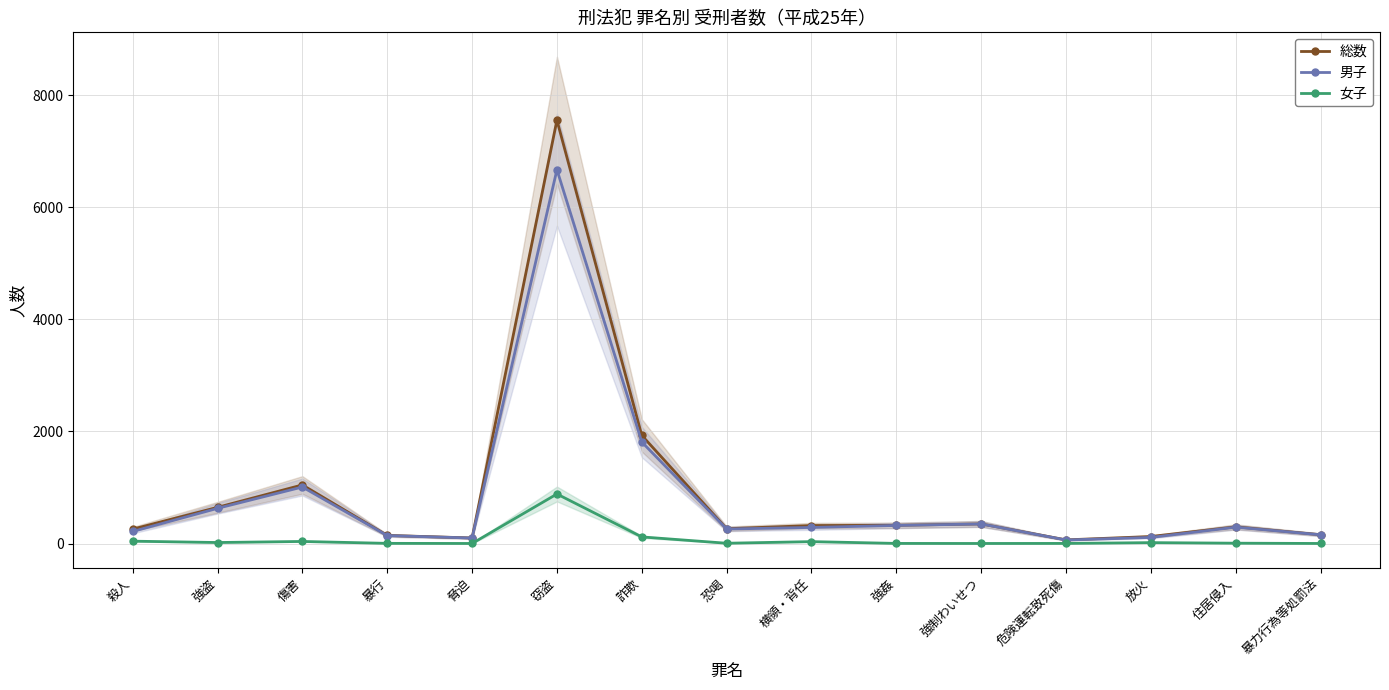

What is the difference between the maximum and minimum values in the 男子 series?

6610